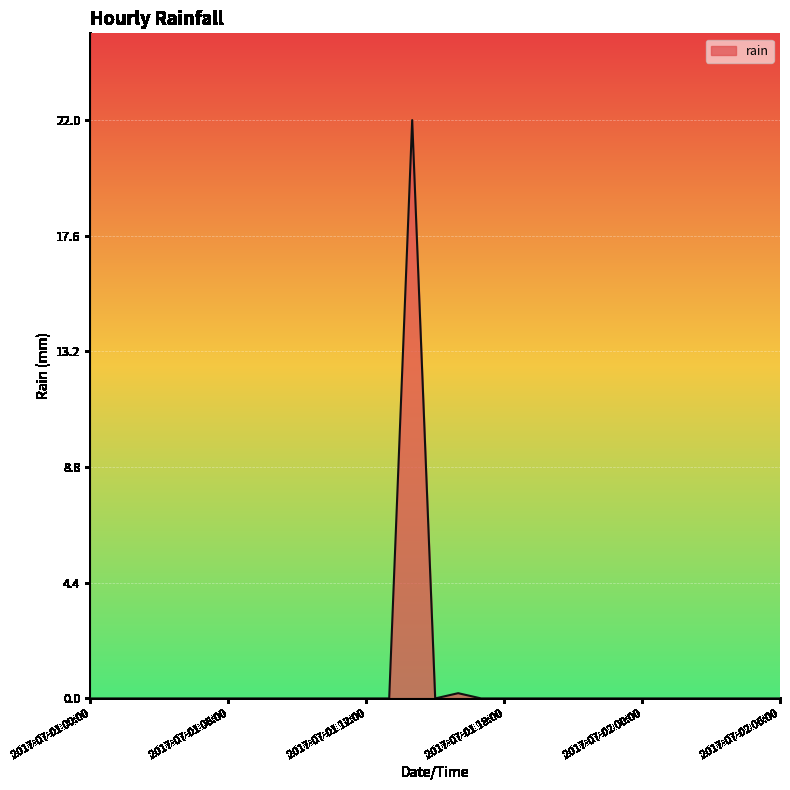

What is the maximum value shown in the chart?

22.0